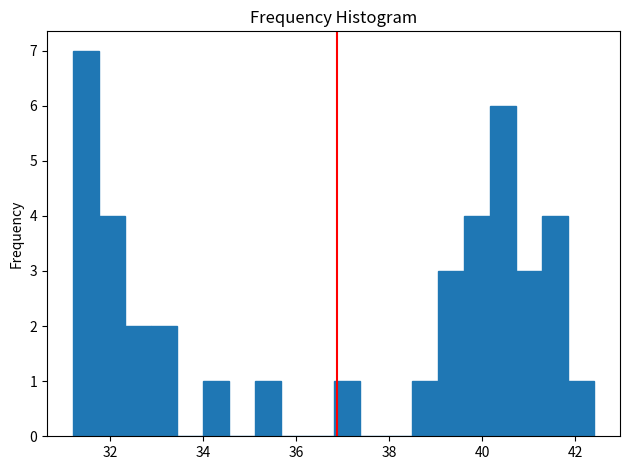

Read against the x-axis, roughly where is the centre of the tallest bar?

31.4